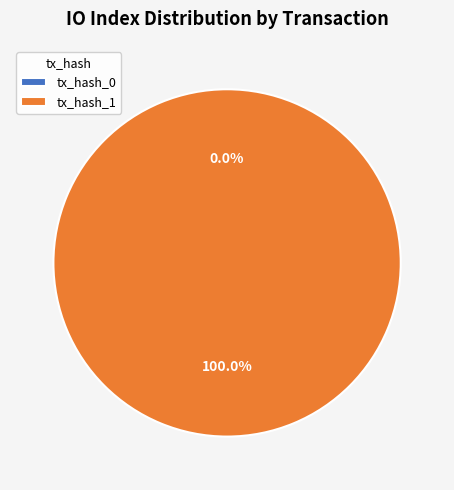

Between tx_hash_0 and tx_hash_1, which is larger?

tx_hash_1